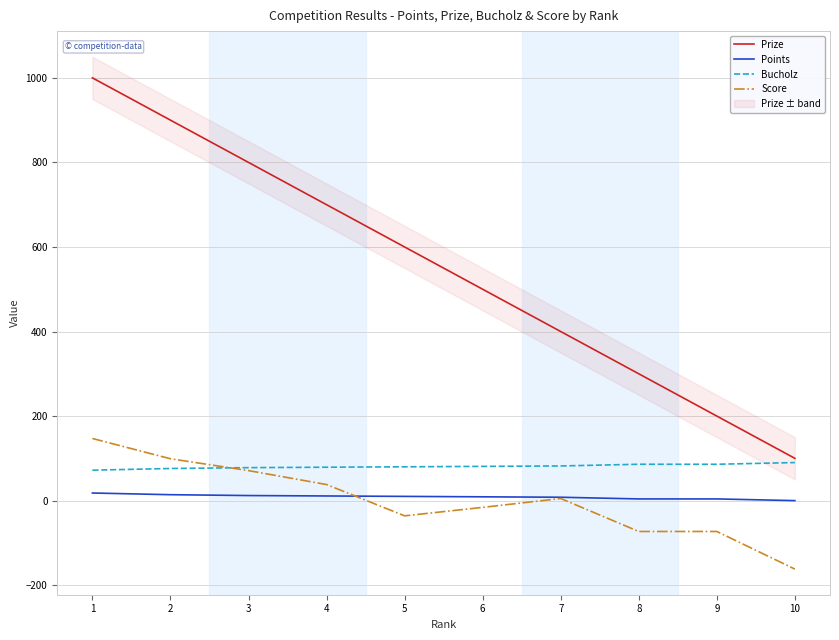

Where is the first local maximum for Score?

7